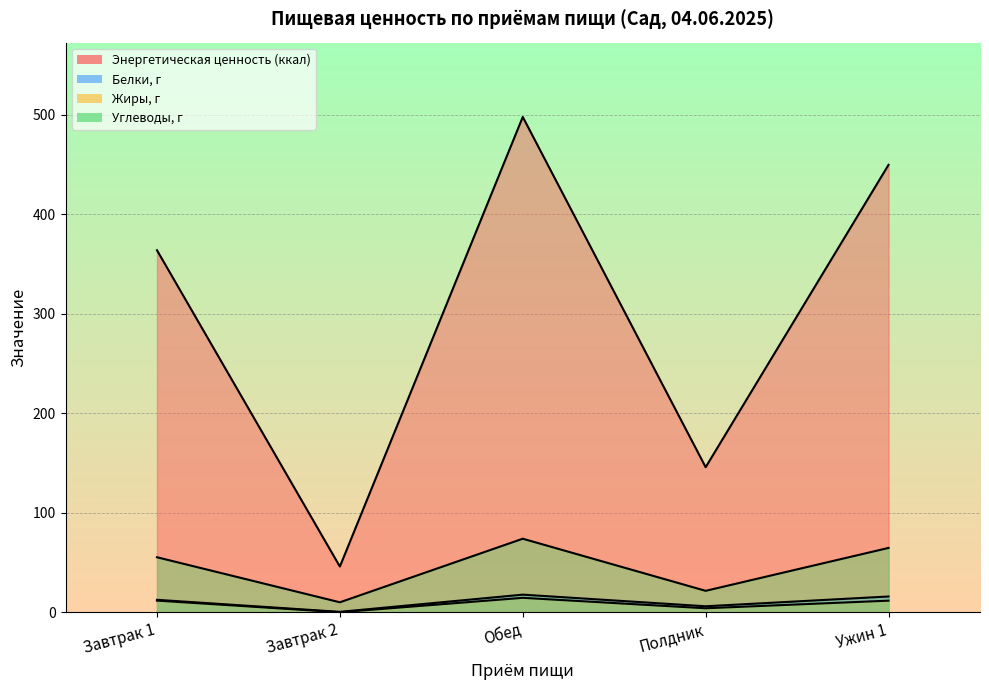

True or false: Белки, г has more than 2 interior local peaks.

False